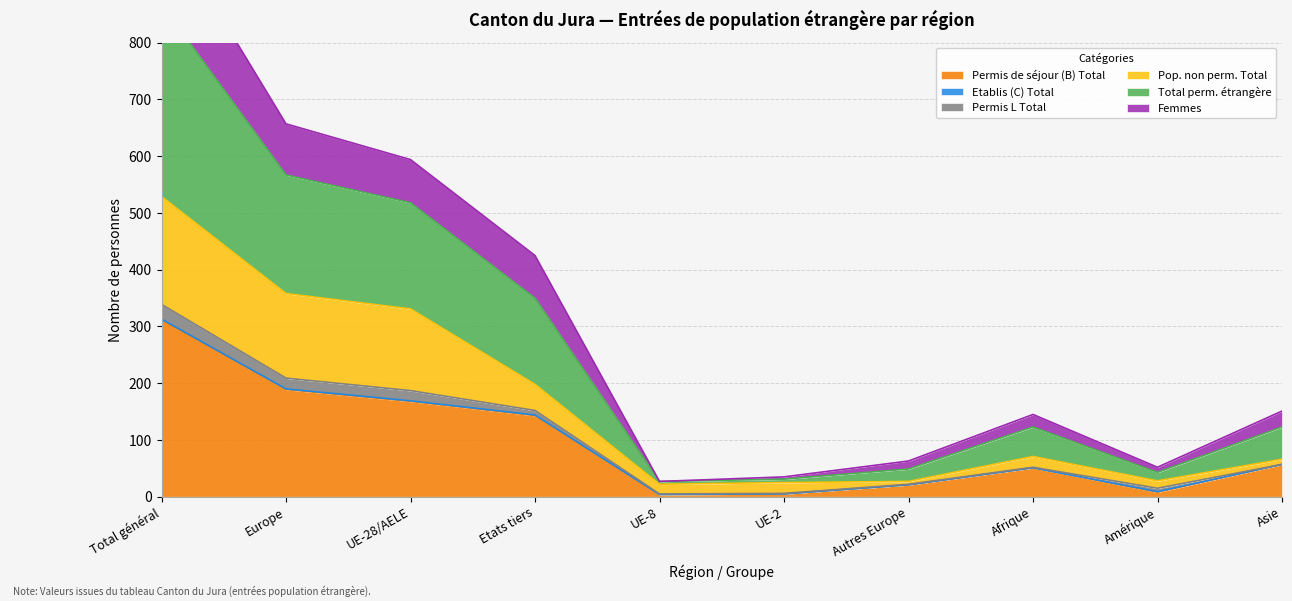

At which label does Permis de séjour (B) Total first exceed 57?

Total général